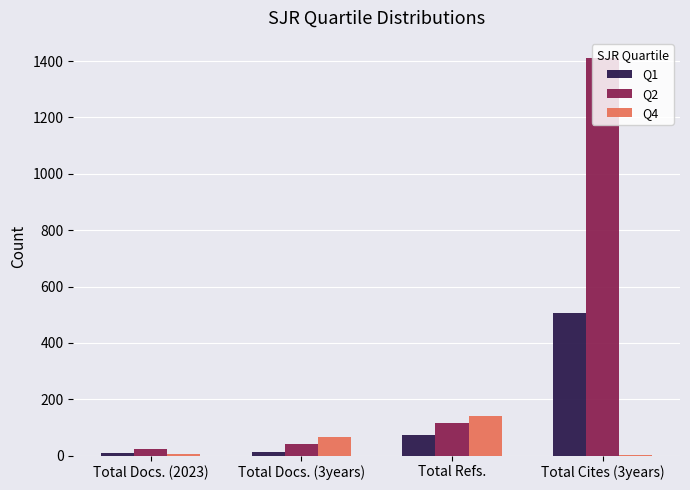

How many data points does each series have?

4